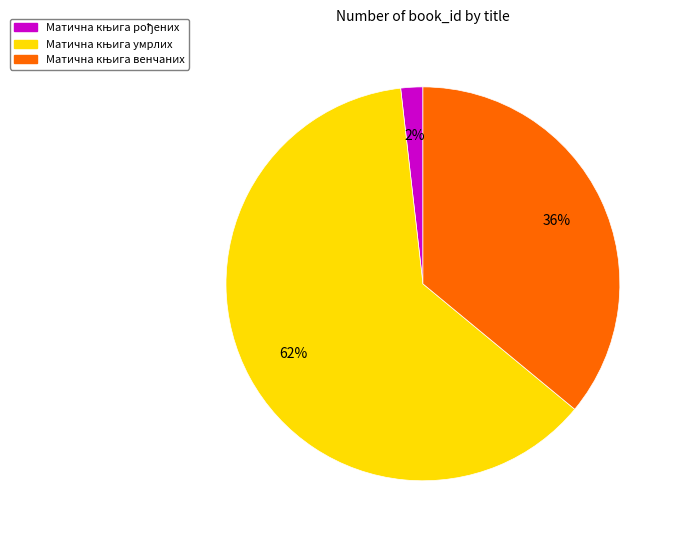

How many slices are in this pie chart?

3